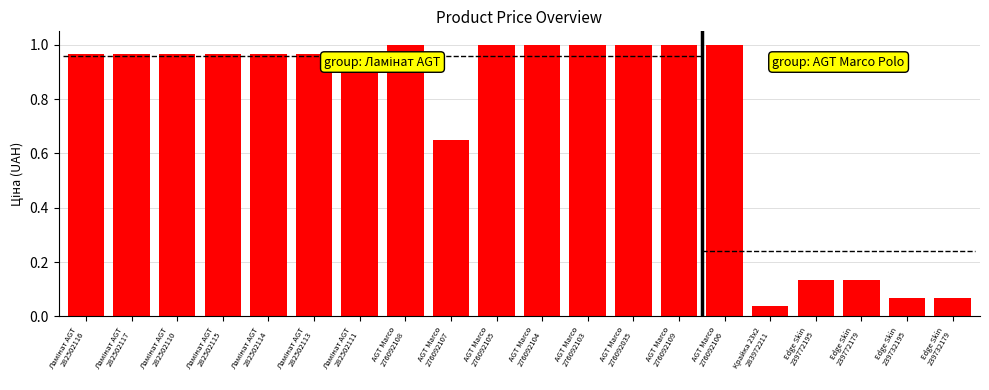

List the labels in order of value, smallest first.

Крайка 23x2
283972211, Edge Skin
239732195, Edge Skin
239732179, Edge Skin
239772195, Edge Skin
239772179, AGT Marco
276092107, Ламінат AGT
282502116, Ламінат AGT
282502117, Ламінат AGT
282502110, Ламінат AGT
282502115, Ламінат AGT
282502114, Ламінат AGT
282502113, Ламінат AGT
282502111, AGT Marco
276092108, AGT Marco
276092105, AGT Marco
276092104, AGT Marco
276092103, AGT Marco
276092035, AGT Marco
276092109, AGT Marco
276092106